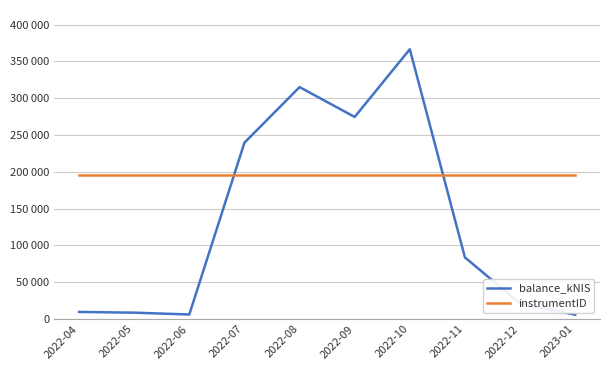

At which label is balance_kNIS closest to 186235?

2022-07